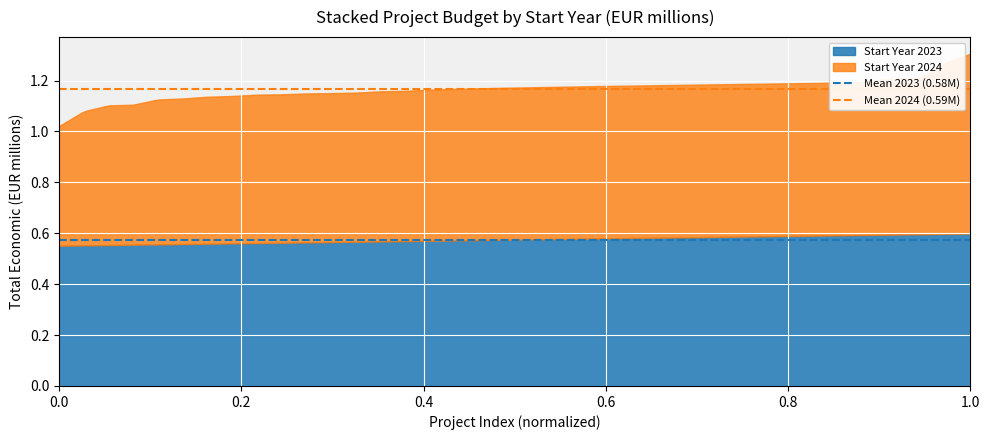

How many lines are shown in the chart?

2